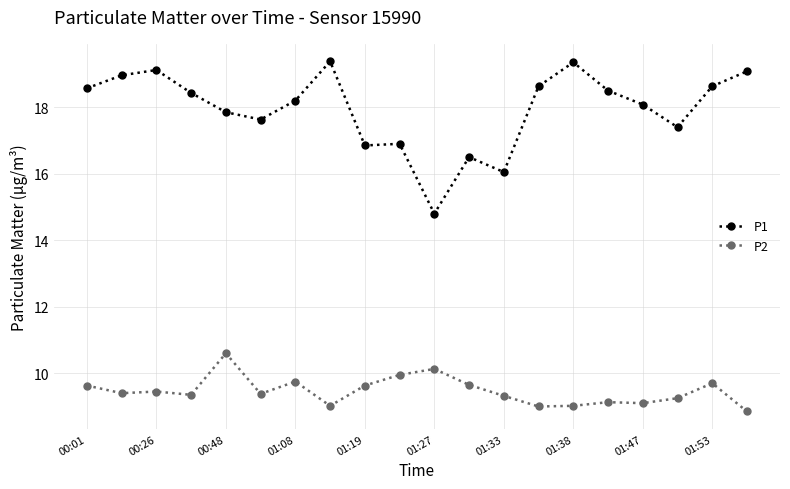

True or false: P1 and P2 cross at least once.

False